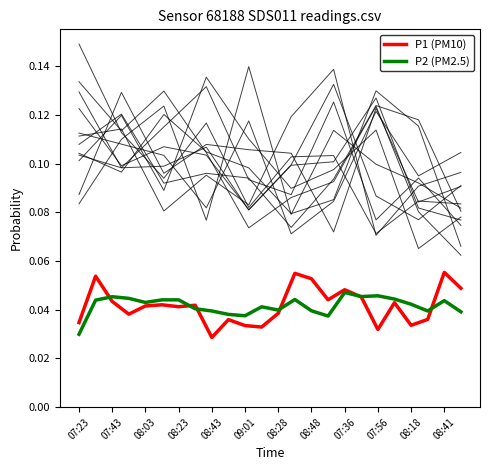

Which series has the largest total across all categories?

P1 (PM10)